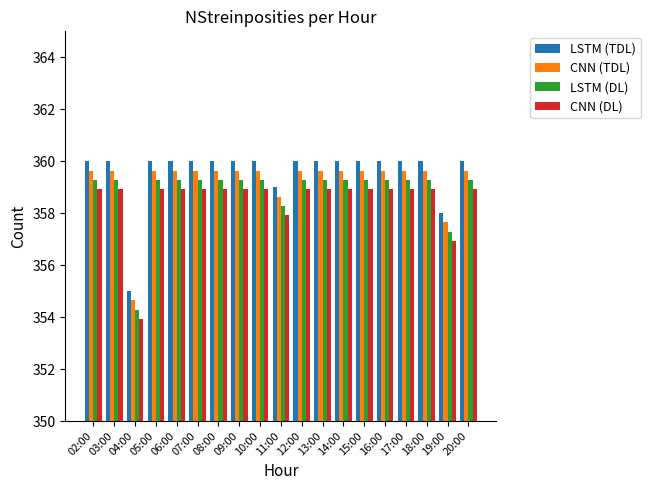

List the series in order of their peak value, highest first.

LSTM (TDL), CNN (TDL), LSTM (DL), CNN (DL)